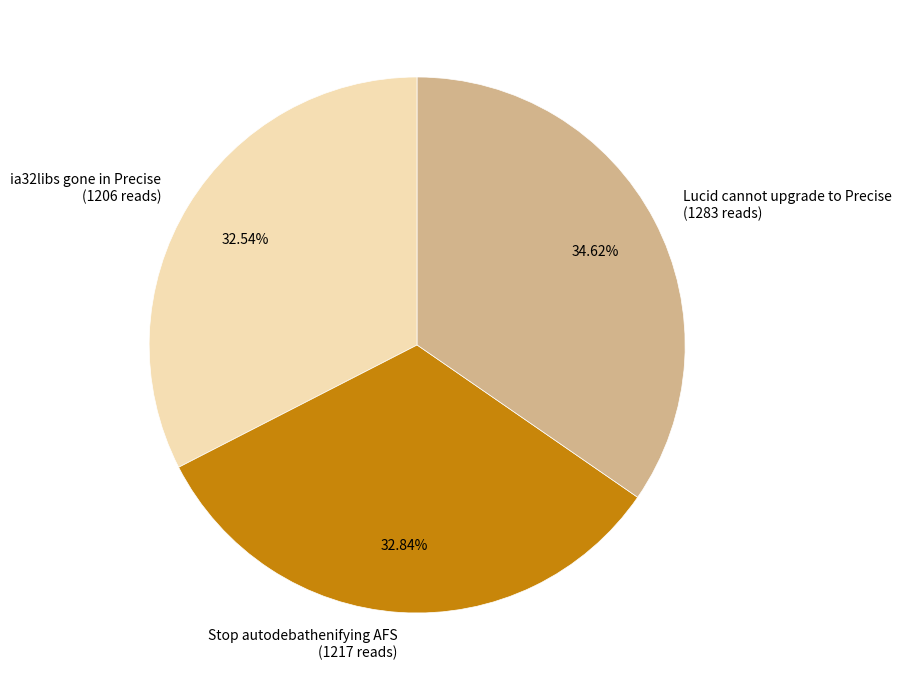

How many slices are in this pie chart?

3